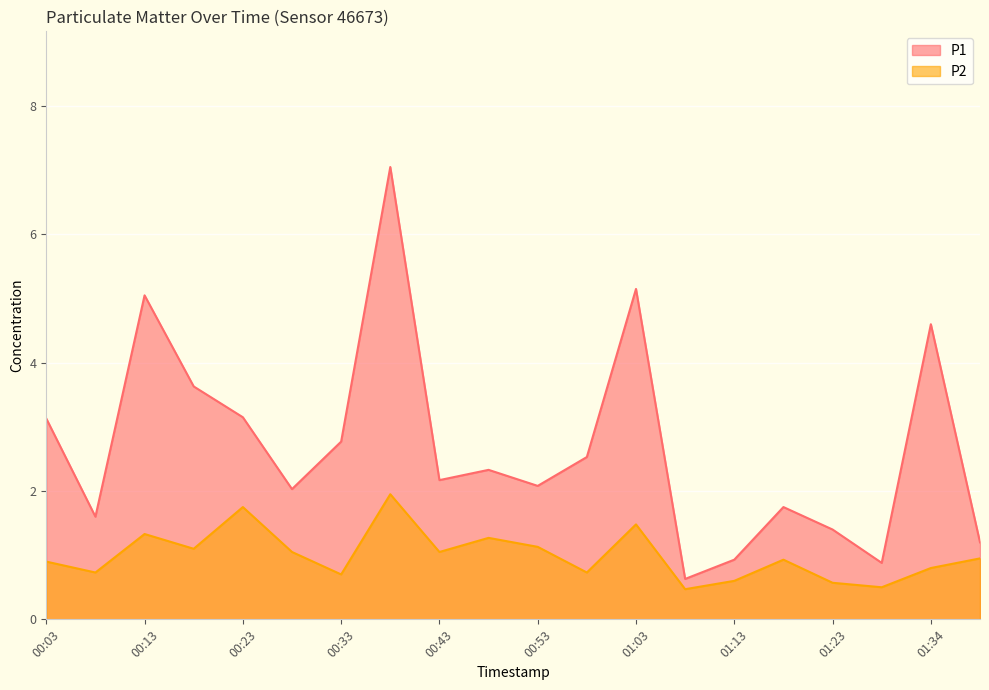

How many lines are shown in the chart?

2